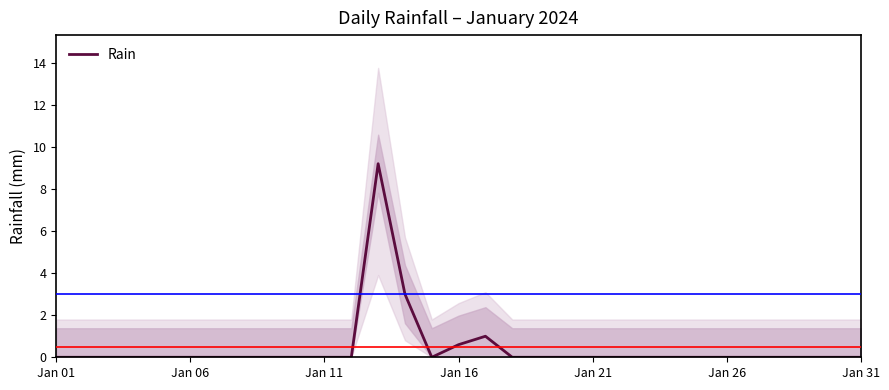

What is the maximum value for Rain?

9.2